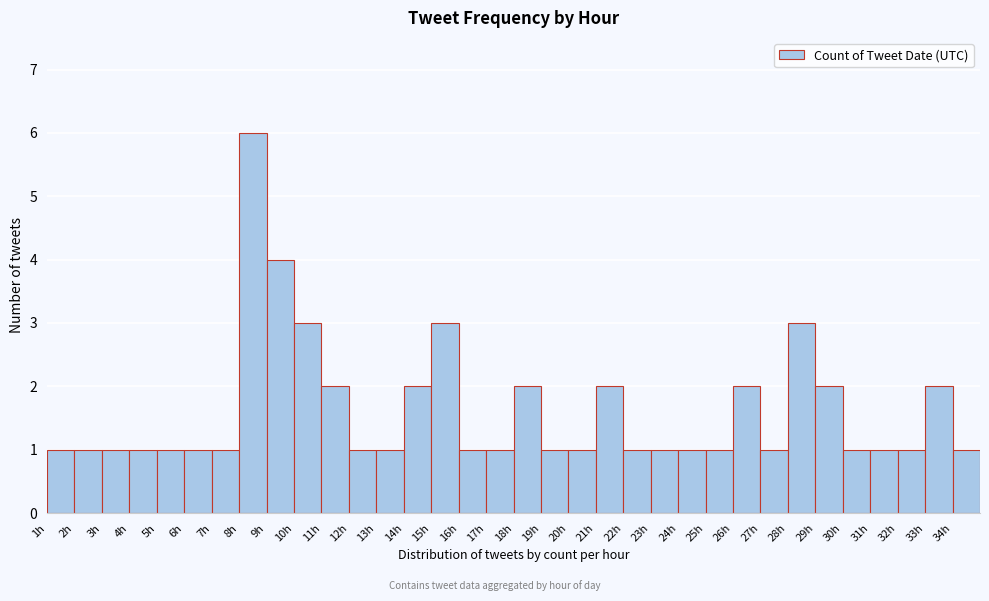

What is the label of the 2nd bar from the right?

33h